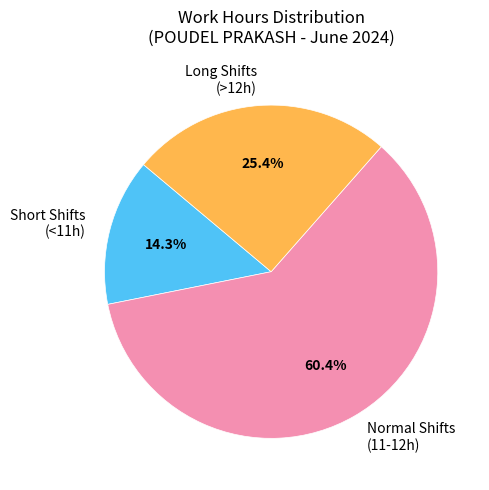

Rank the categories by value from lowest to highest.

Short Shifts (<11h), Long Shifts (>12h), Normal Shifts (11-12h)